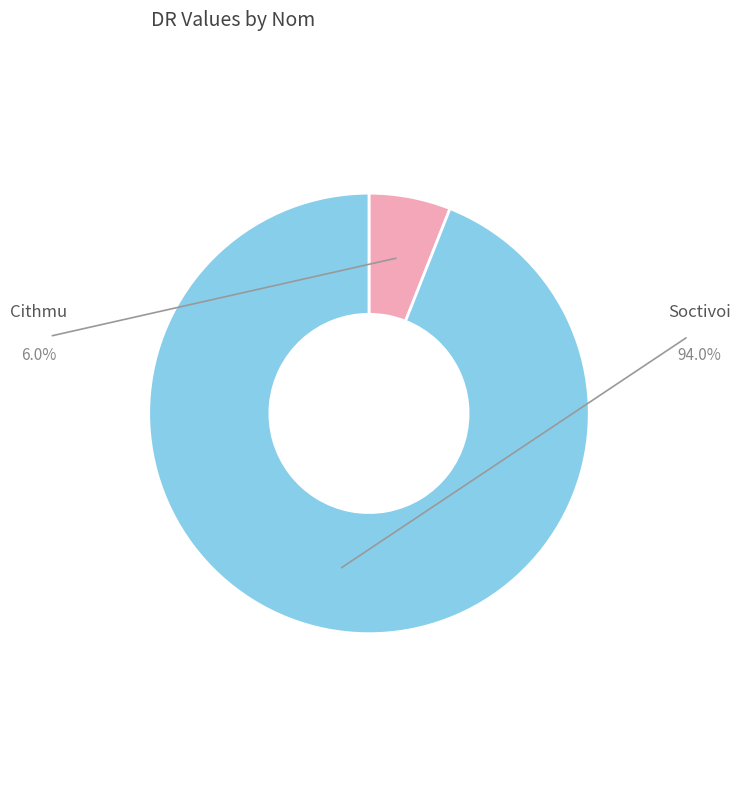

To the nearest percent, what is the combined percentage of Cithmu and Soctivoi?

100%